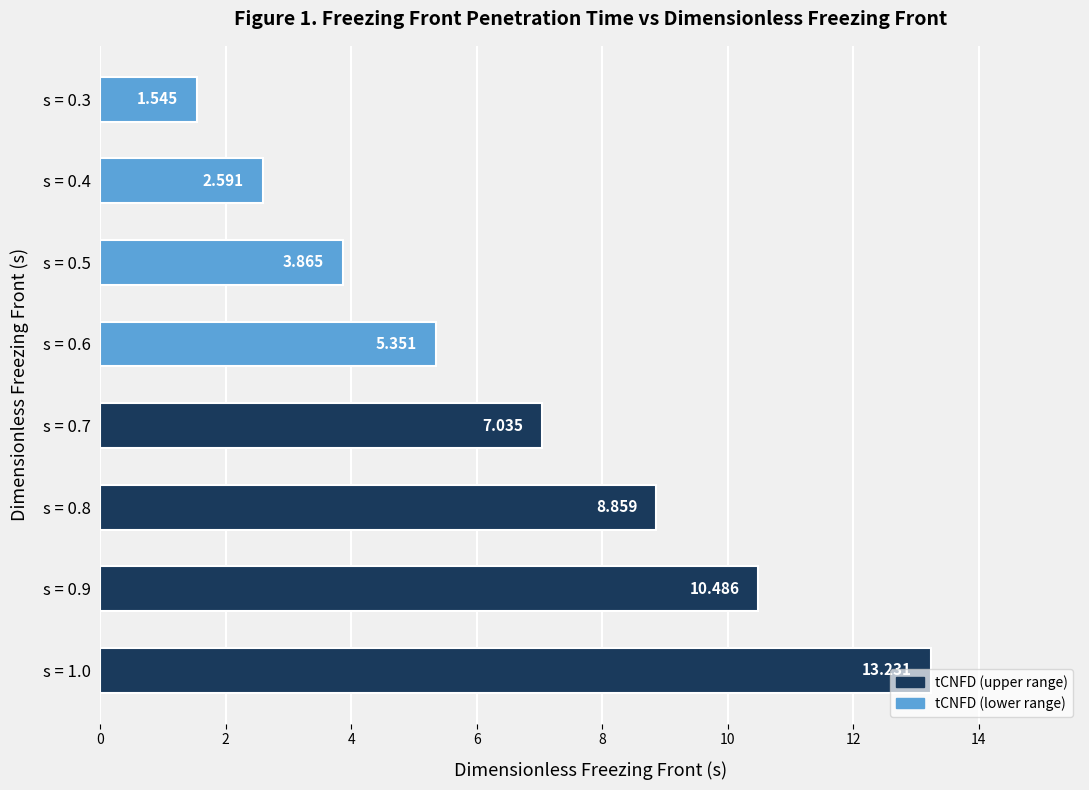

Count the number of data series in this chart.

1